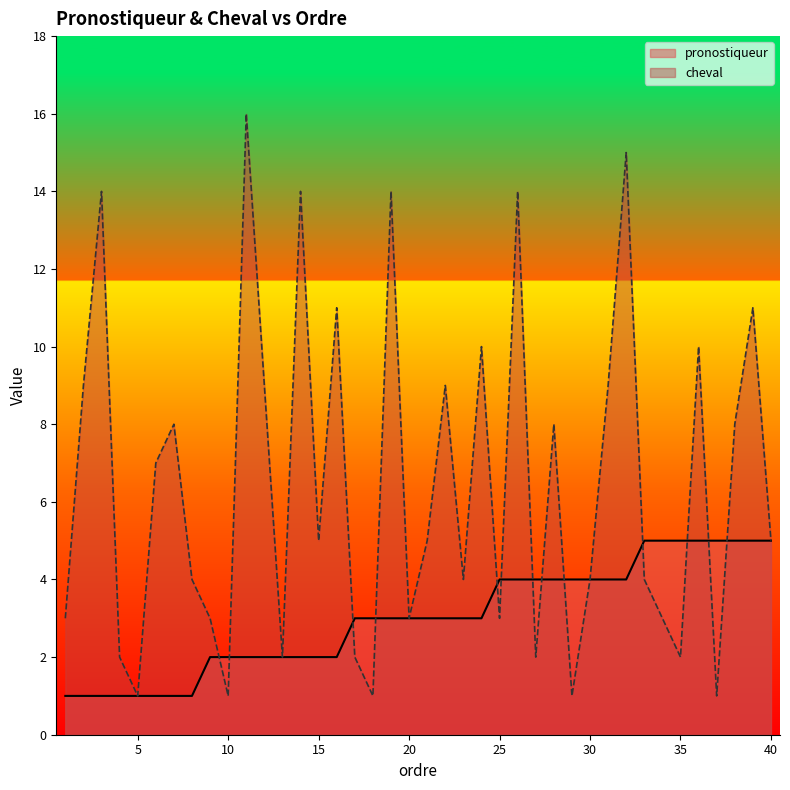

What is the difference between the second highest and second lowest values in the cheval series?

14